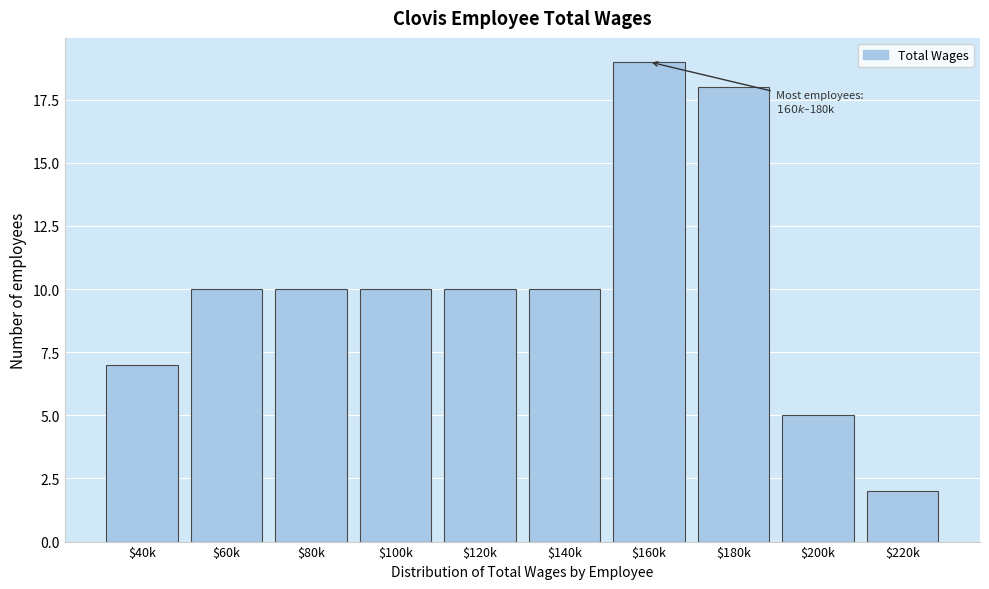

Reading right to left, extract all data points from this chart.

2	5	18	19	10	10	10	10	10	7